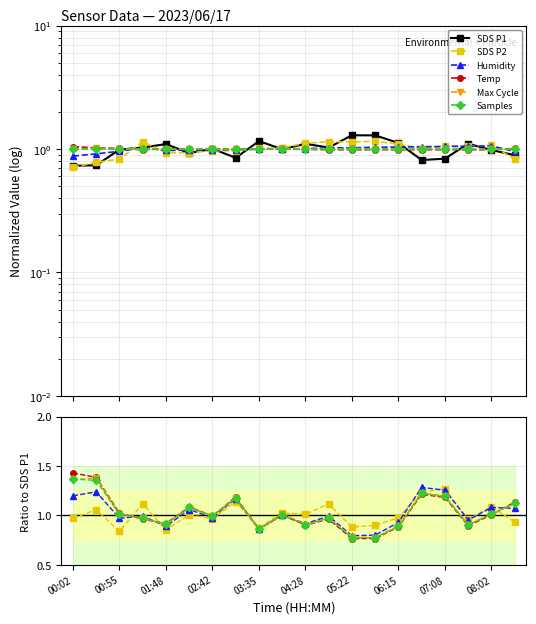

Which series has the widest spread of values?

Temp